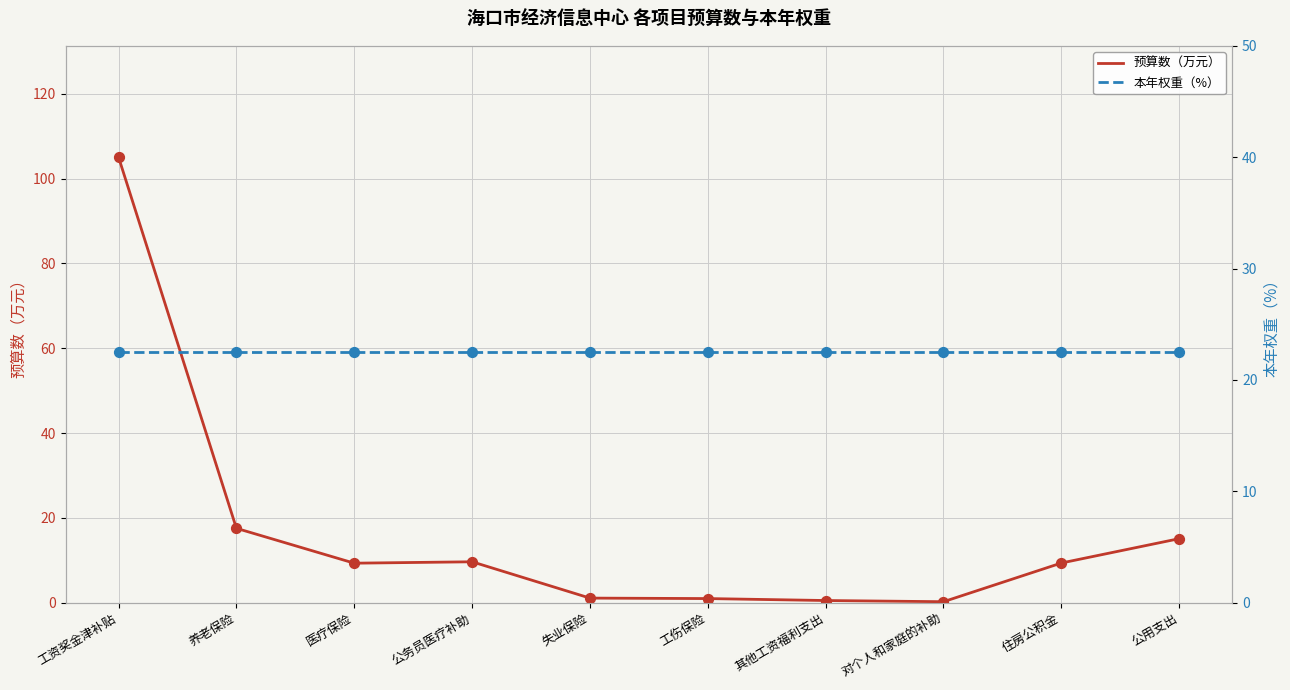

What are all the series names shown in the legend?

预算数（万元）, 本年权重（%）